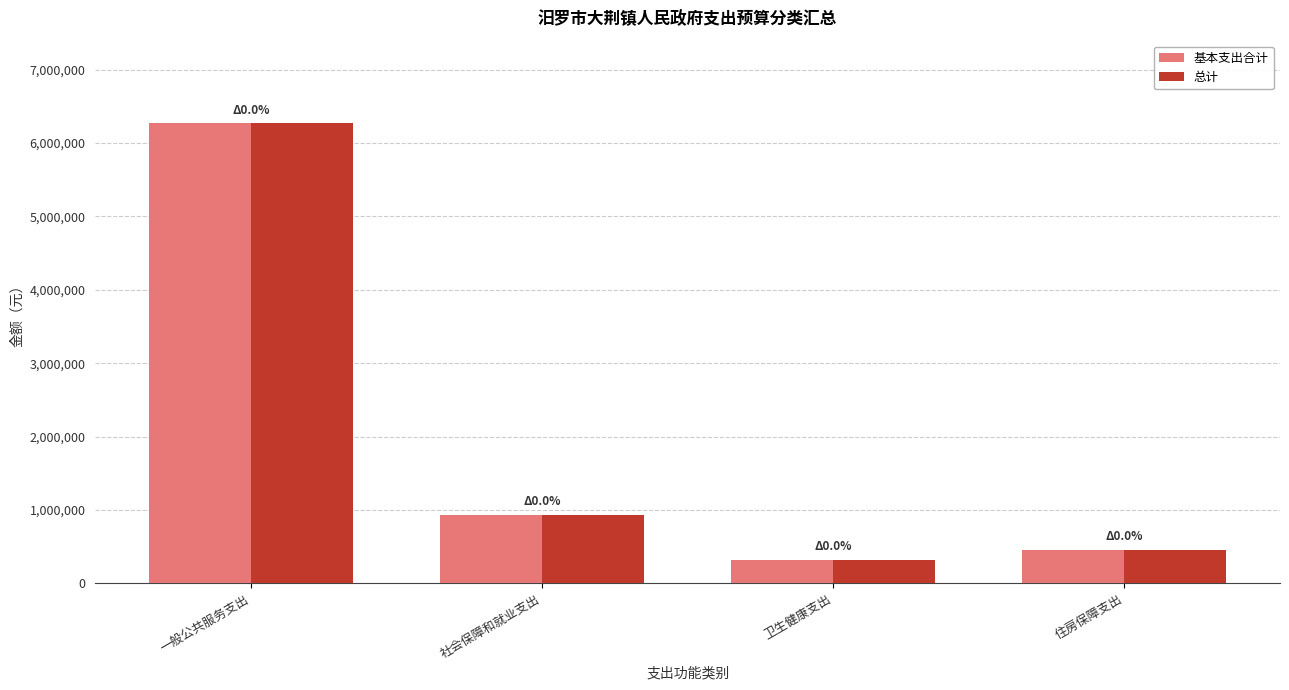

How many values in the 基本支出合计 series are below 935943?

2